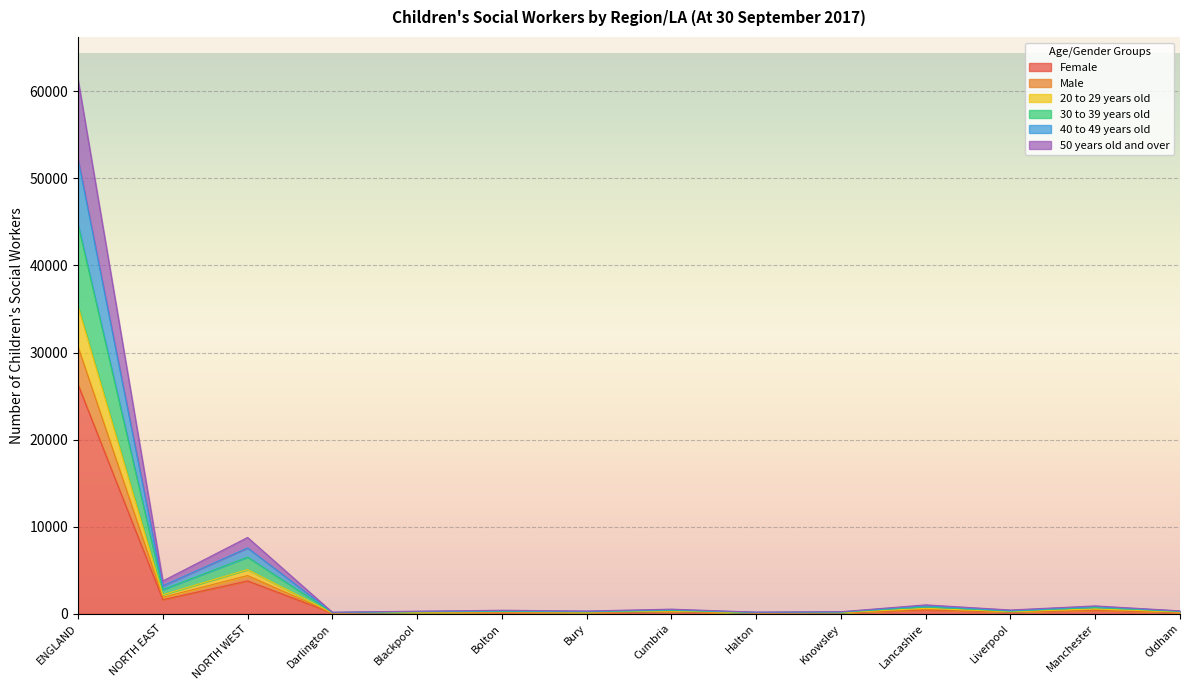

True or false: 20 to 29 years old and Male cross at least once.

False